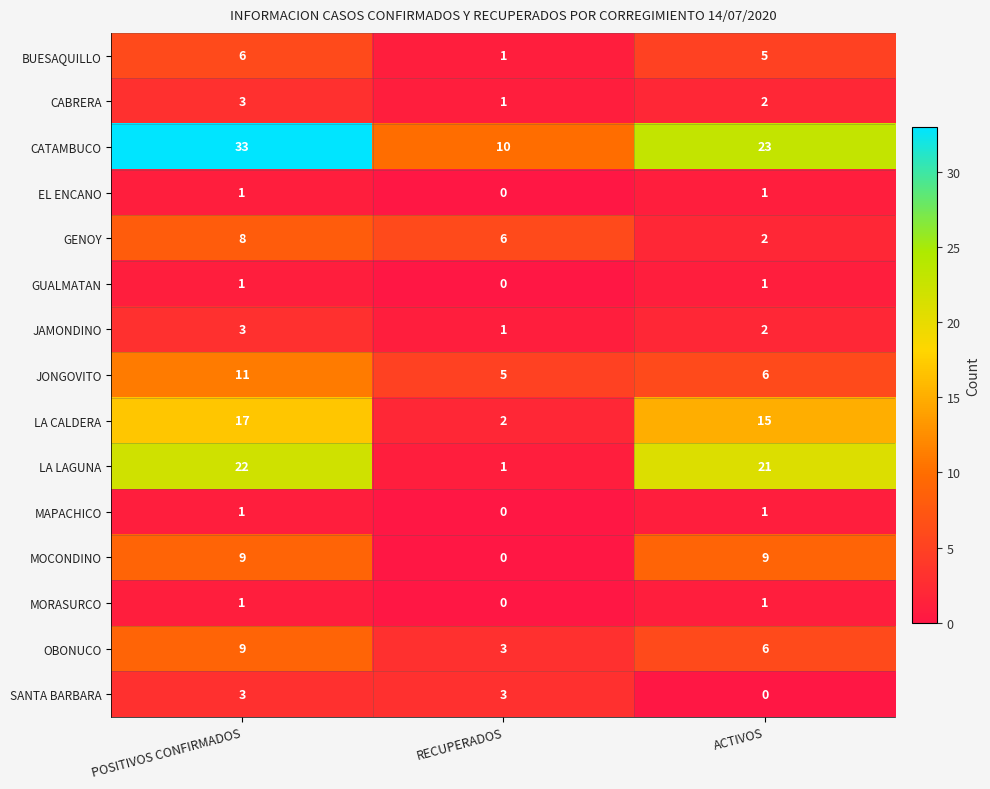

How many categories are shown in the chart?

3